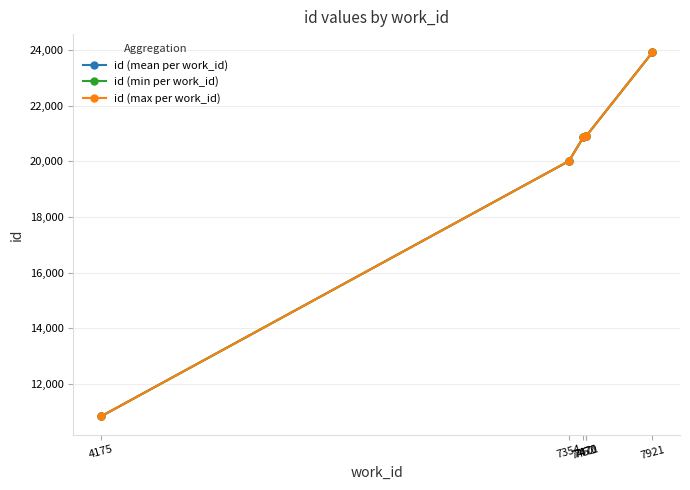

What is the minimum value shown in the chart?

10832